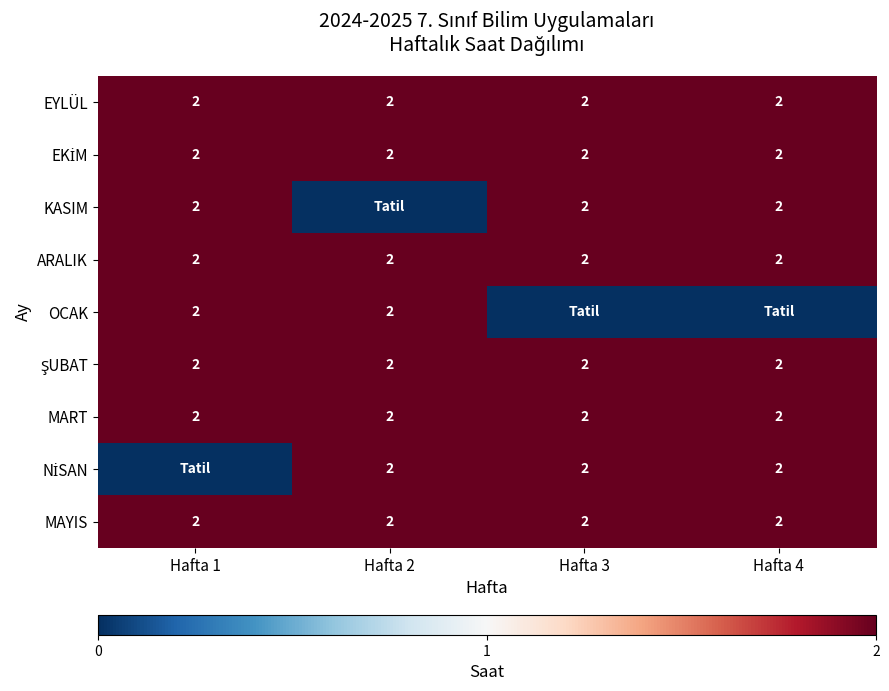

Is it true that ARALIK equals 2 at Hafta 2?

True